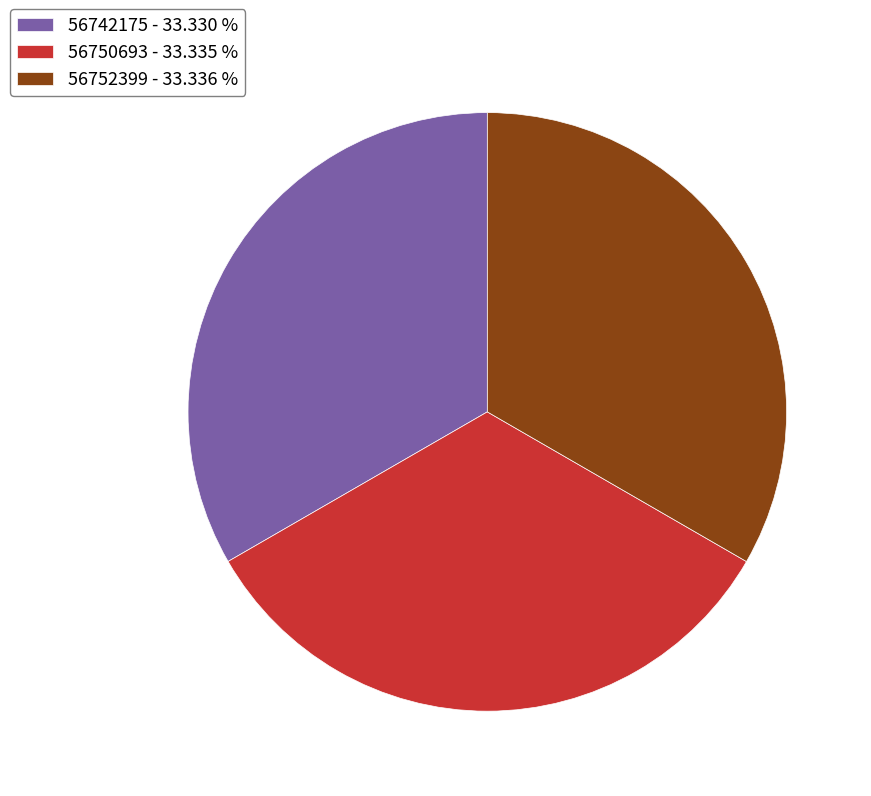

How many slices are in this pie chart?

3